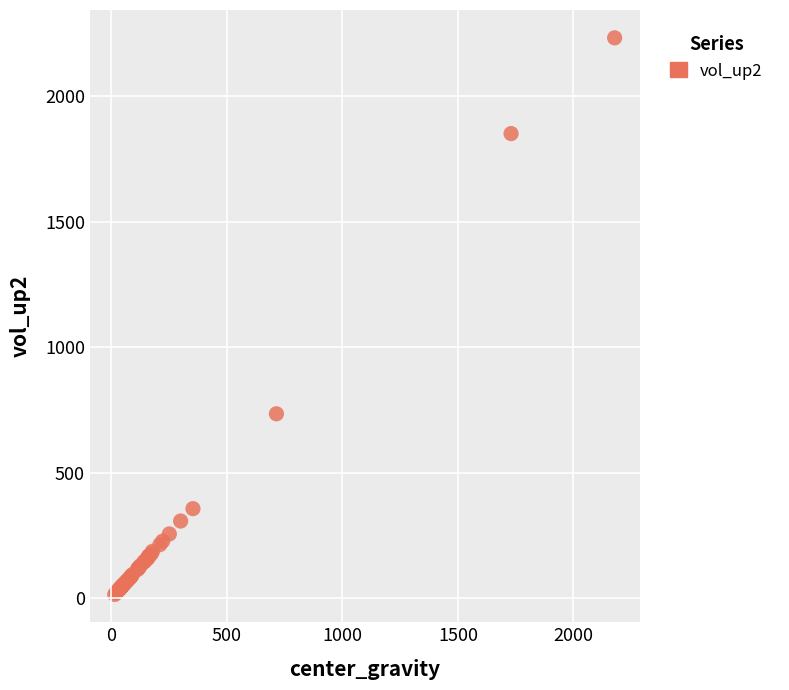

What Y value in the scatter plot is closest to 1124?

734.7